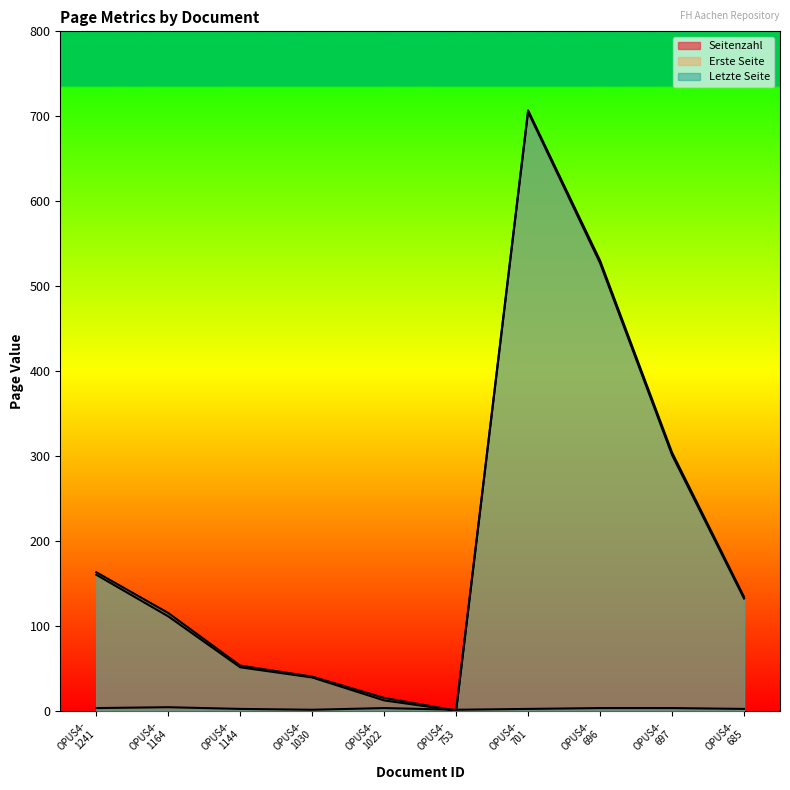

What is the difference between the second highest and second lowest values in the Erste Seite series?

515